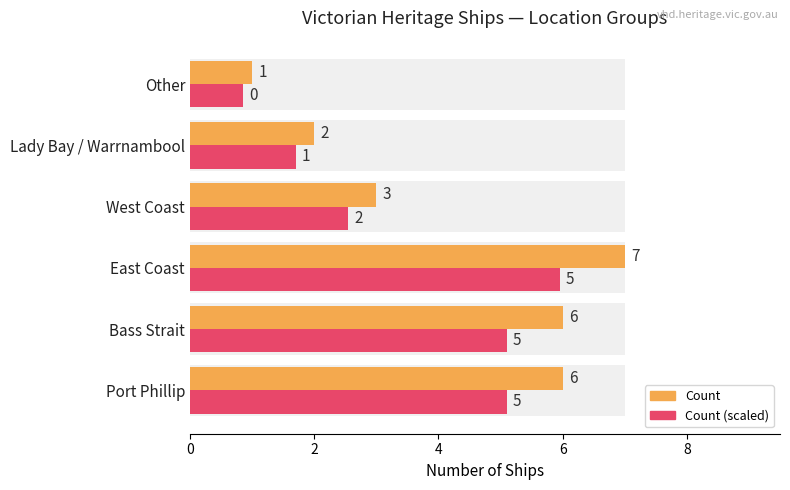

How many Ship Count (avg style) values are between 2 and 6?

4